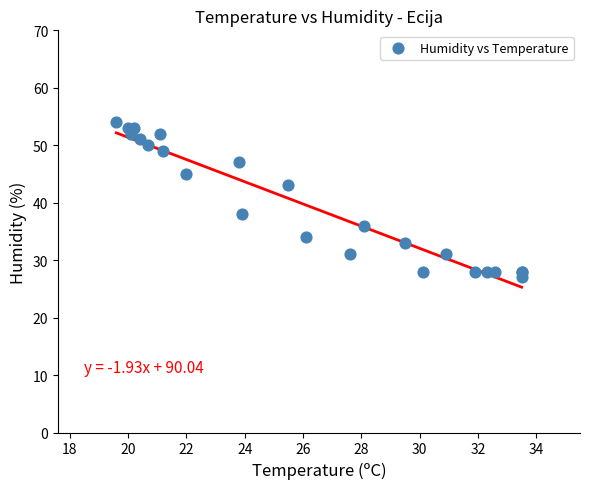

What Y value in the scatter plot is closest to 40?

38